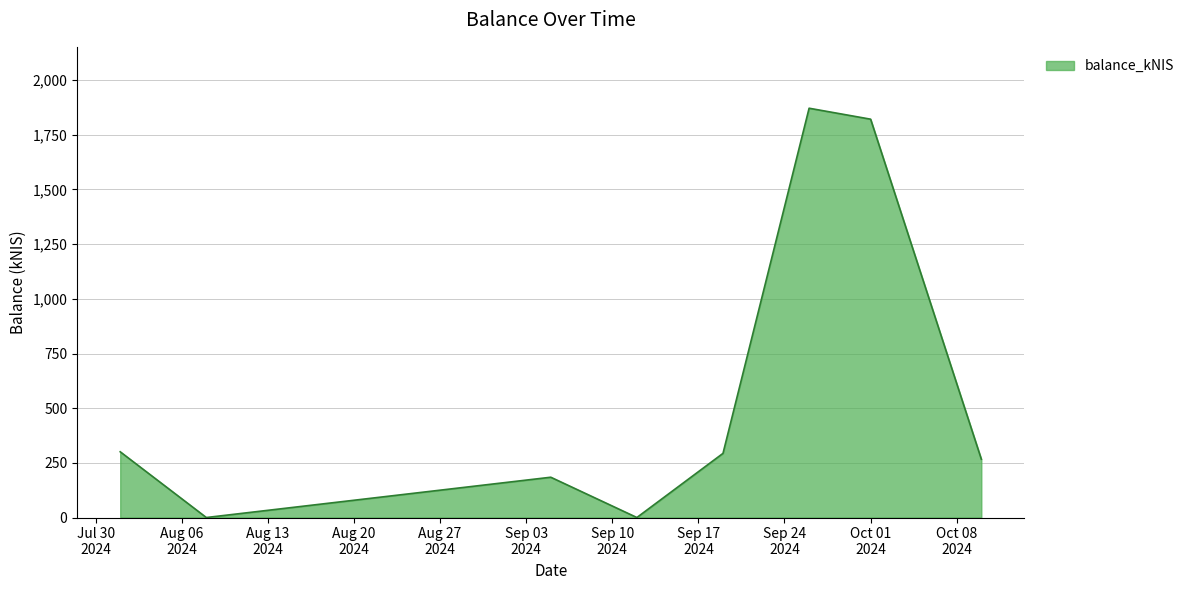

What is the average value?

592.3